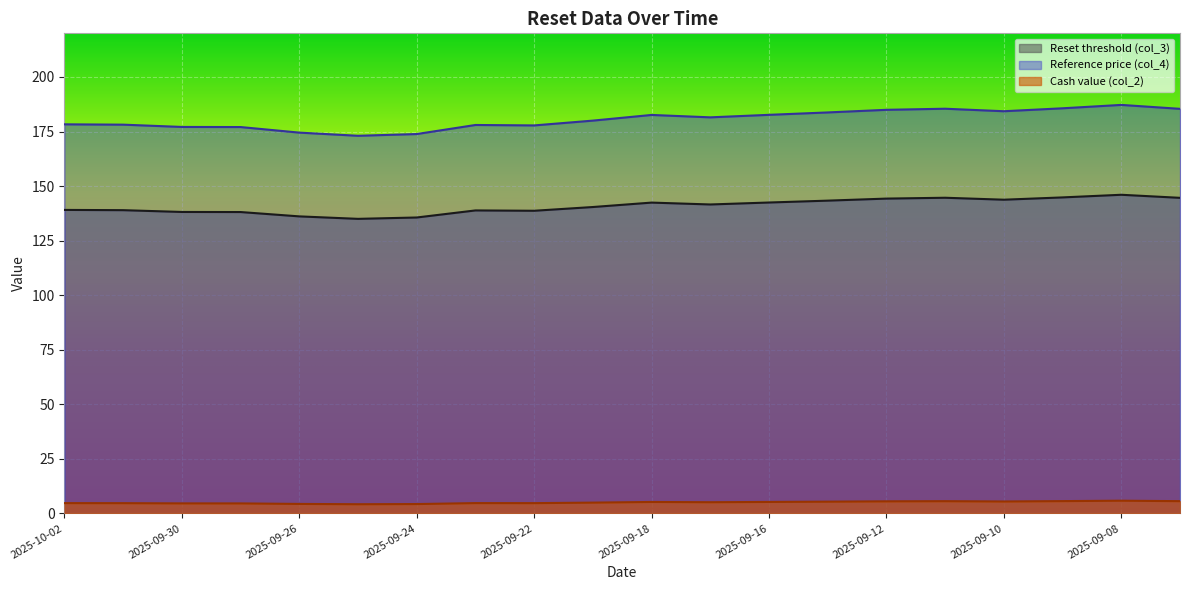

How many lines are shown in the chart?

3